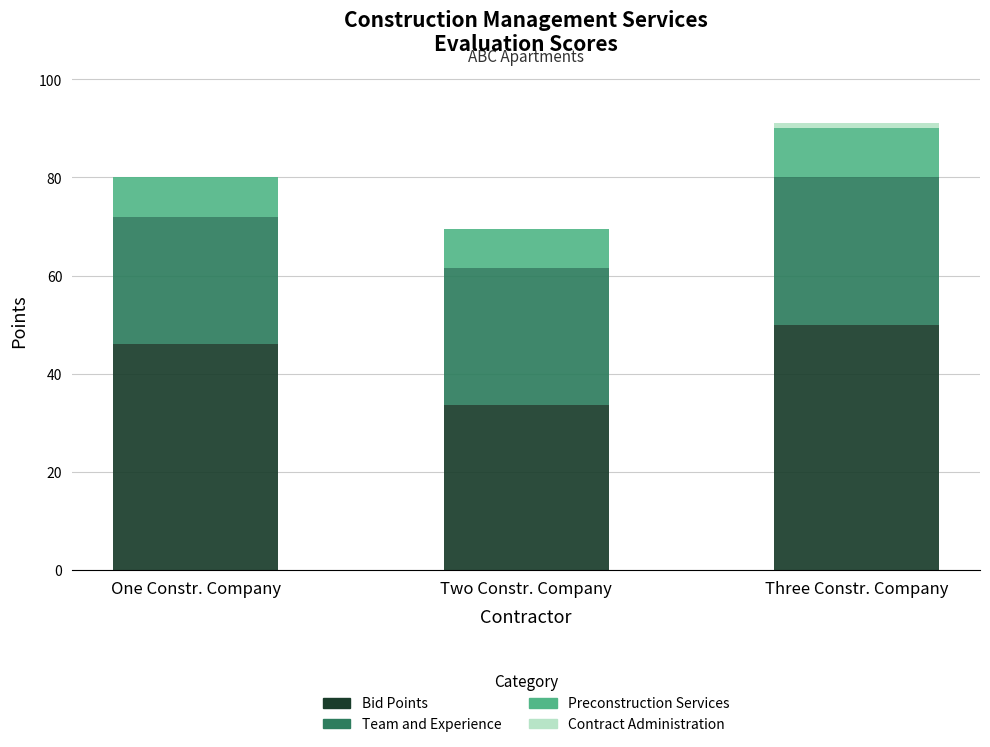

What is the sum of all Bid Points values?

129.6